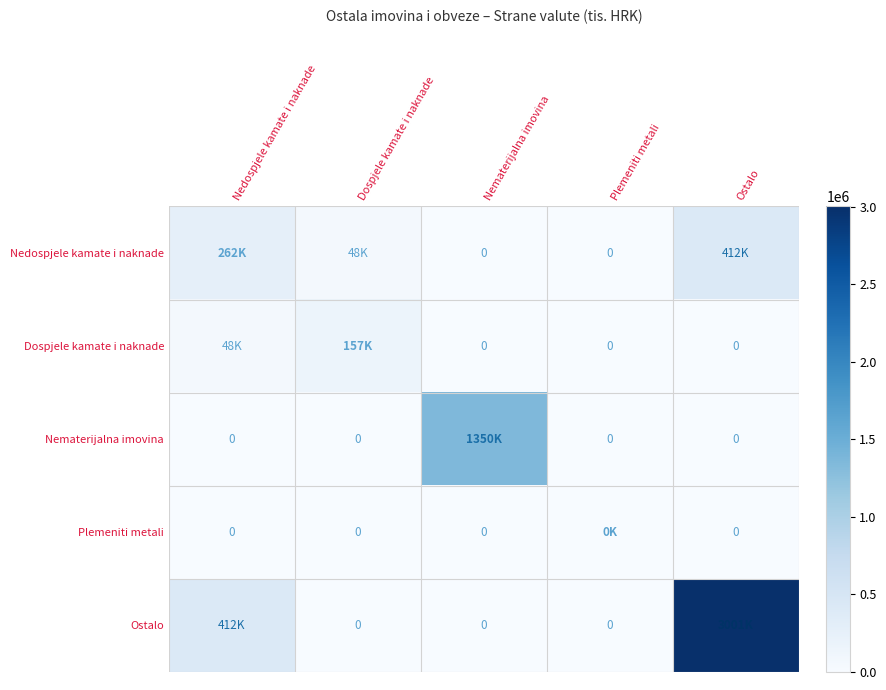

What is the difference between the highest and lowest values at Dospjele kamate i naknade?

157047